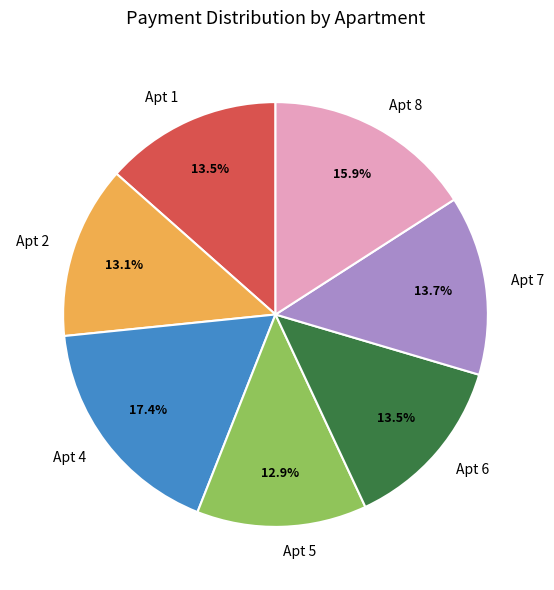

Count the number of slices in the pie.

7